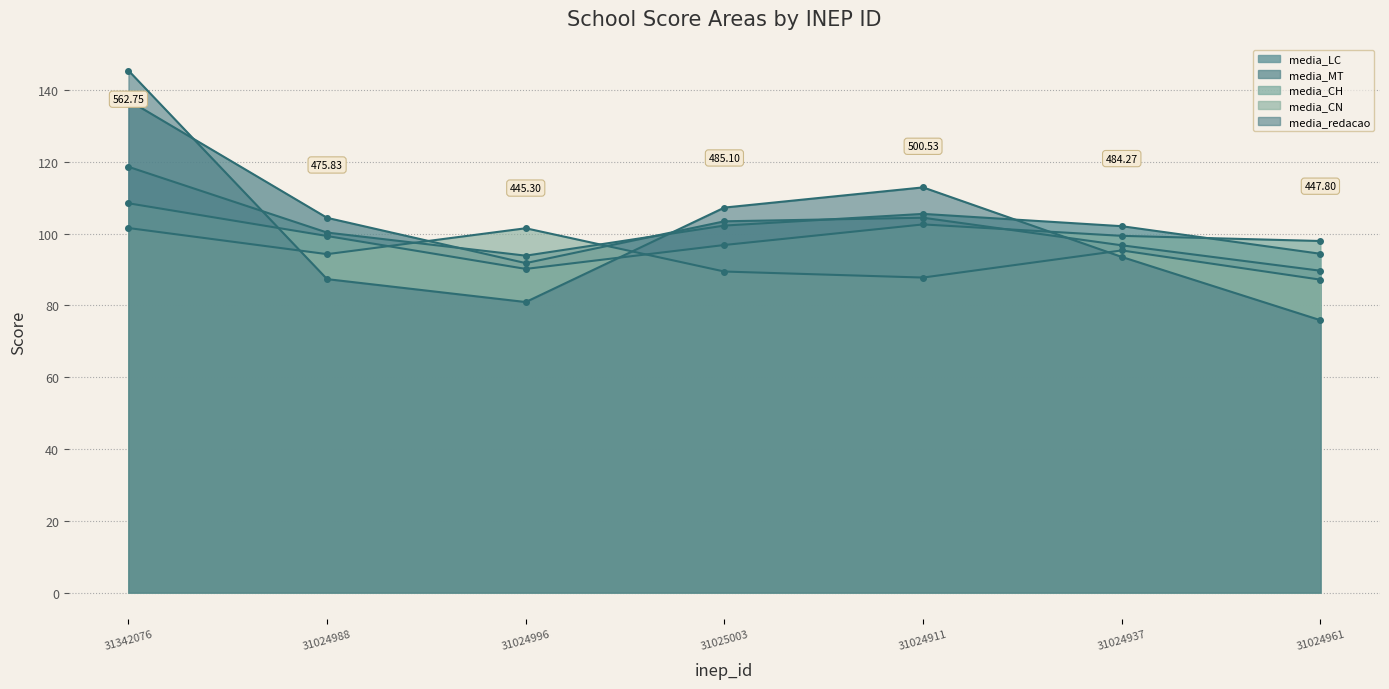

Is the value of media_redacao at 31024911 greater than the value of media_LC at 31024937?

Yes